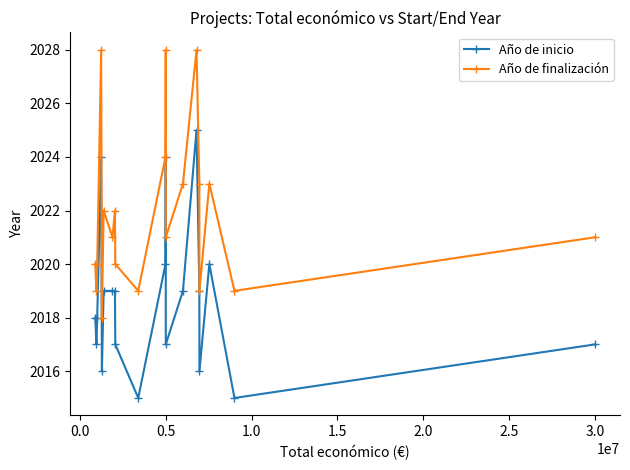

What is the value of the Año de inicio point at the 3rd from the left?

2018